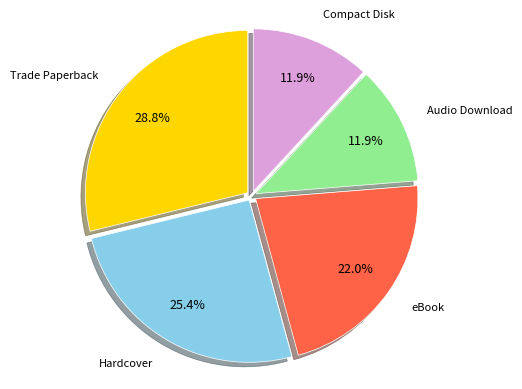

Does any single category account for the majority?

No